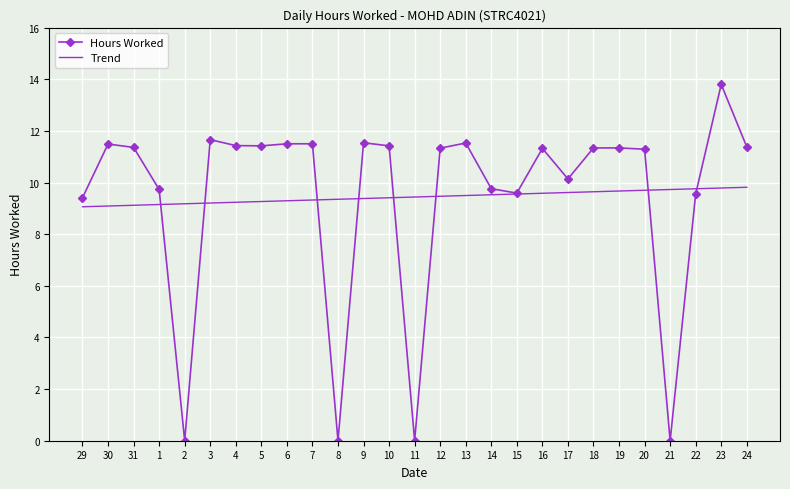

True or false: Hours Worked has a value of 6.6 at 21.

False